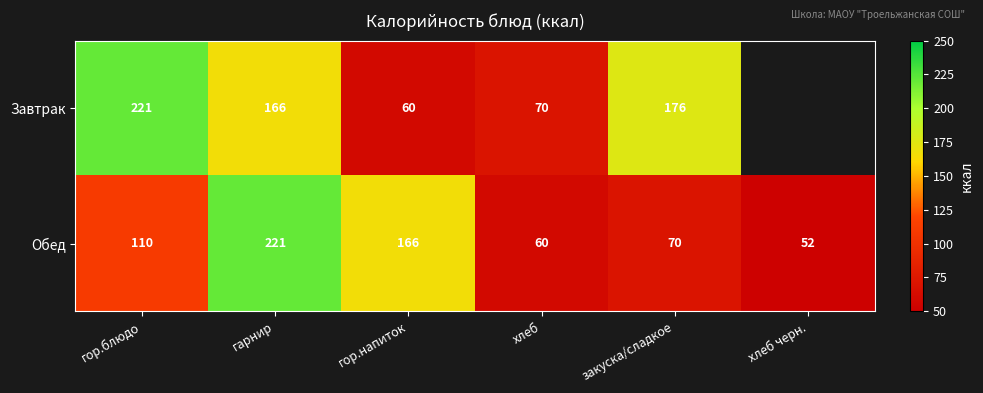

Count the number of categories in the chart.

6